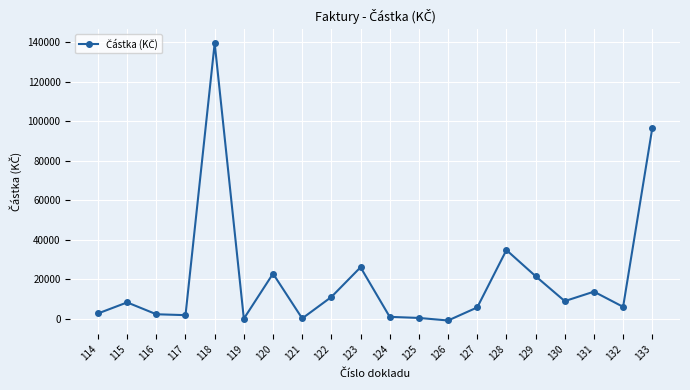

The value at 131 is 13743.2. True or false?

True